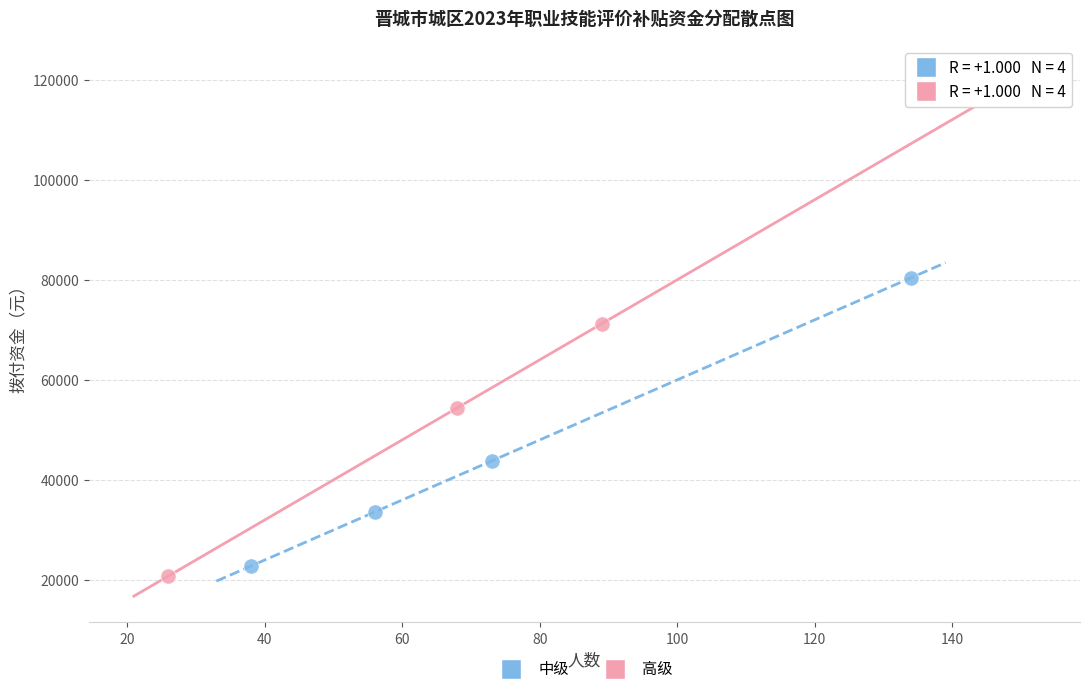

Which series has the largest Y range (max minus min)?

高级